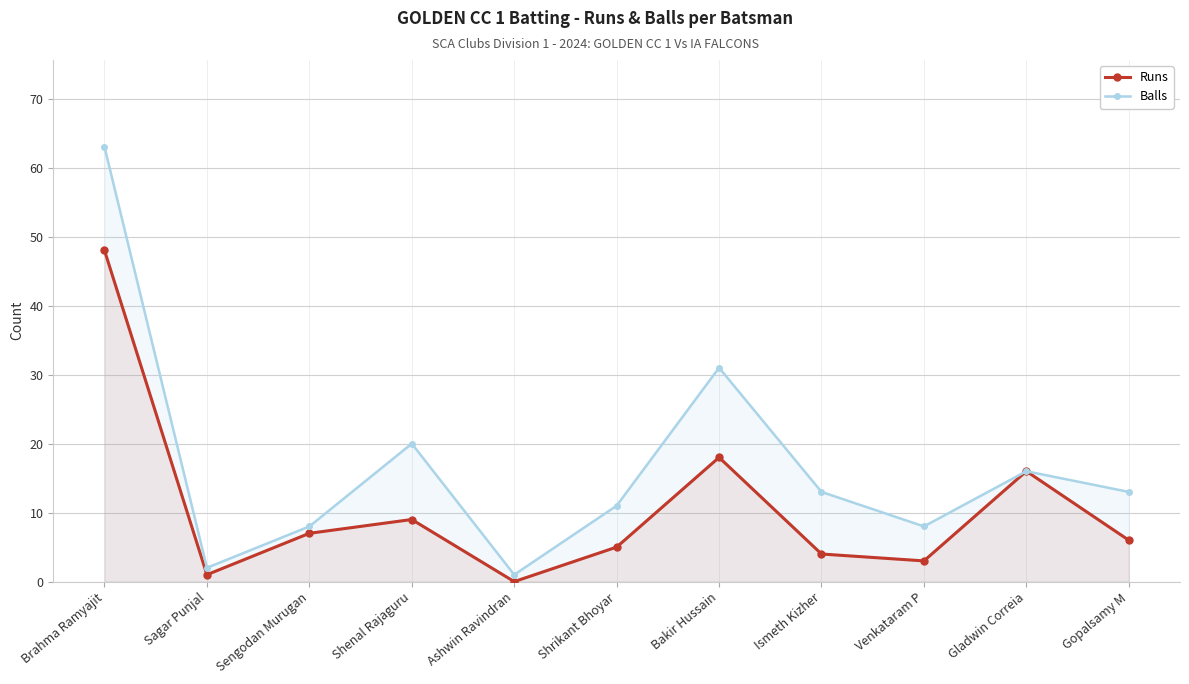

True or false: Runs and Balls cross at least once.

False